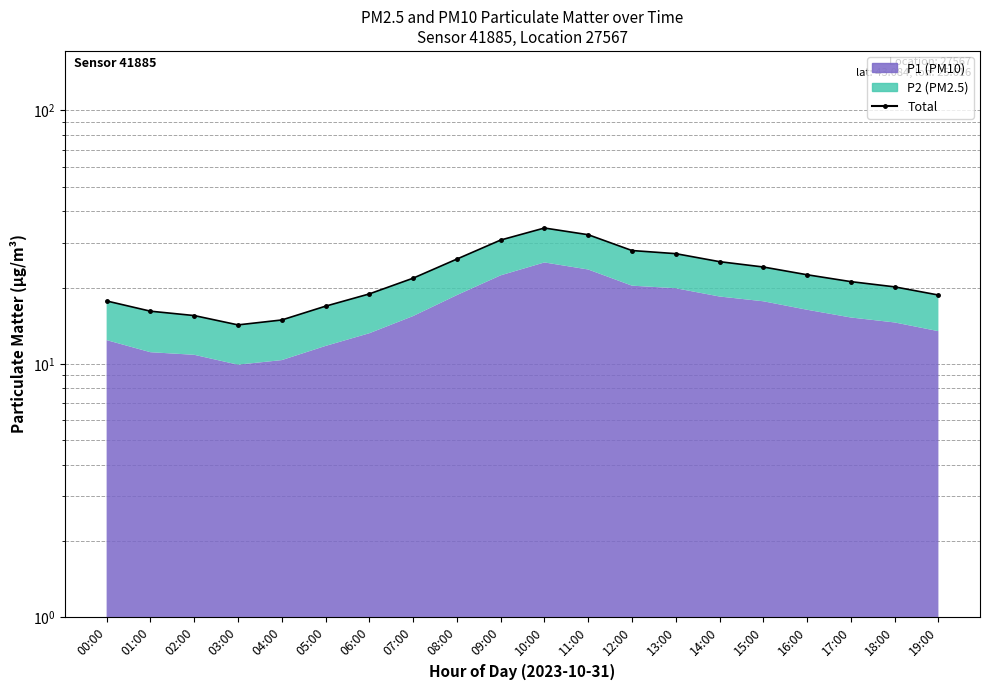

The chart shows a value of 17.7 at 00:00. True or false?

True